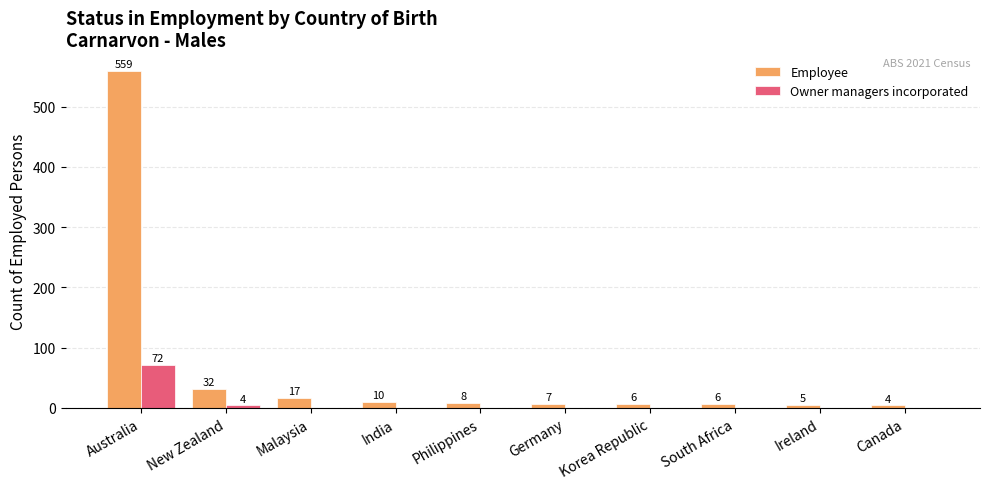

The value of Owner managers incorporated at Philippines is 0. True or false?

True